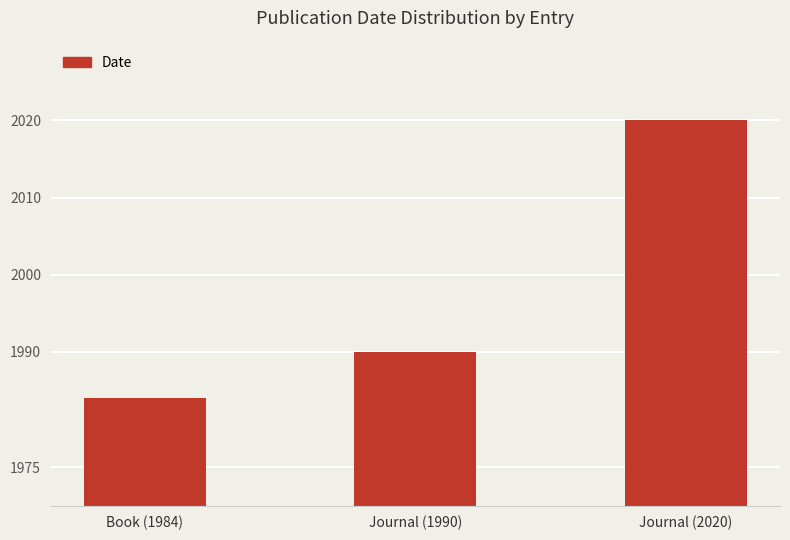

Reading right to left, list all the values displayed in this chart.

2020	1990	1984